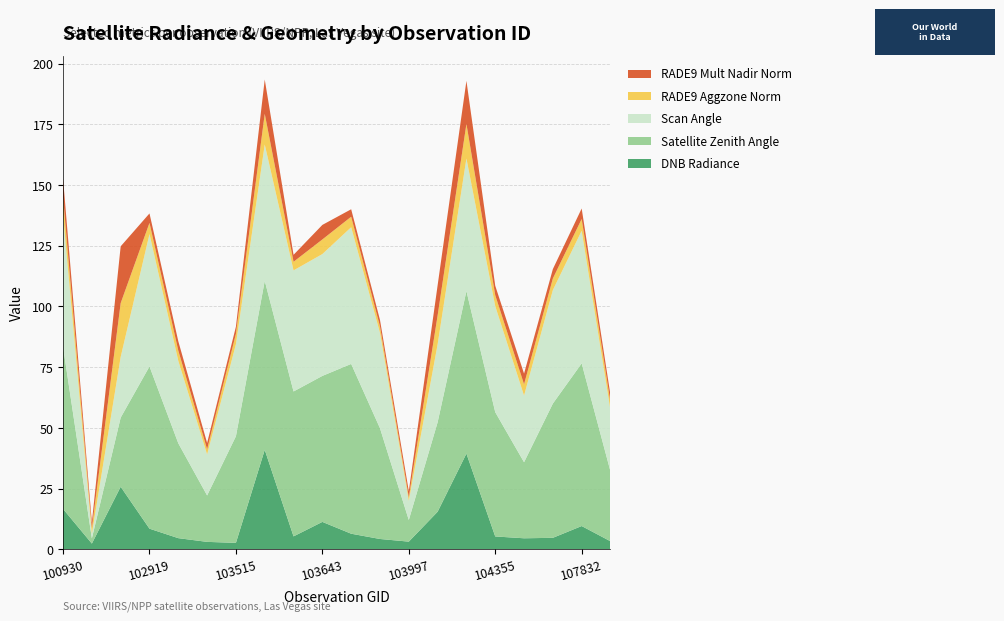

Reading left to right, transcribe all the data shown in this chart.

dnbrad: 100930=16.6	102671=2.4	102792=25.8	102919=8.5	103160=4.6	103396=3.1	103515=2.7	103524=41.0	103634=5.3	103643=11.3	103753=6.4	103760=4.3	103997=3.2	104112=15.5	104346=39.4	104355=5.3	104472=4.5	107659=4.7	107832=9.6	108369=3.3
satz: 100930=66.8	102671=2.1	102792=28.5	102919=66.8	103160=39.1	103396=19.1	103515=43.9	103524=69.6	103634=59.7	103643=60.1	103753=69.9	103760=45.6	103997=8.9	104112=36.8	104346=66.9	104355=51.2	104472=31.3	107659=55.3	107832=67.0	108369=28.8
scan_angle: 100930=54.5	102671=1.9	102792=25.0	102919=54.5	103160=33.9	103396=16.9	103515=37.9	103524=56.1	103634=49.9	103643=50.2	103753=56.3	103760=39.3	103997=7.9	104112=32.1	104346=54.6	104355=43.6	104472=27.4	107659=46.7	107832=54.6	108369=25.2
rade9_aggzone_norm: 100930=7.1	102671=2.4	102792=22.2	102919=4.6	103160=4.2	103396=2.2	103515=4.3	103524=12.7	103634=3.5	103643=6.0	103753=4.3	103760=2.7	103997=1.5	104112=11.9	104346=14.2	104355=4.5	104472=4.7	107659=4.8	107832=4.9	108369=3.2
rade9_mult_nadir_norm: 100930=7.6	102671=2.4	102792=23.4	102919=3.9	103160=3.9	103396=2.6	103515=3.0	103524=14.1	103634=2.9	103643=6.0	103753=3.1	103760=2.7	103997=2.5	104112=12.4	104346=17.8	104355=3.9	104472=4.4	107659=3.9	107832=4.3	108369=3.0